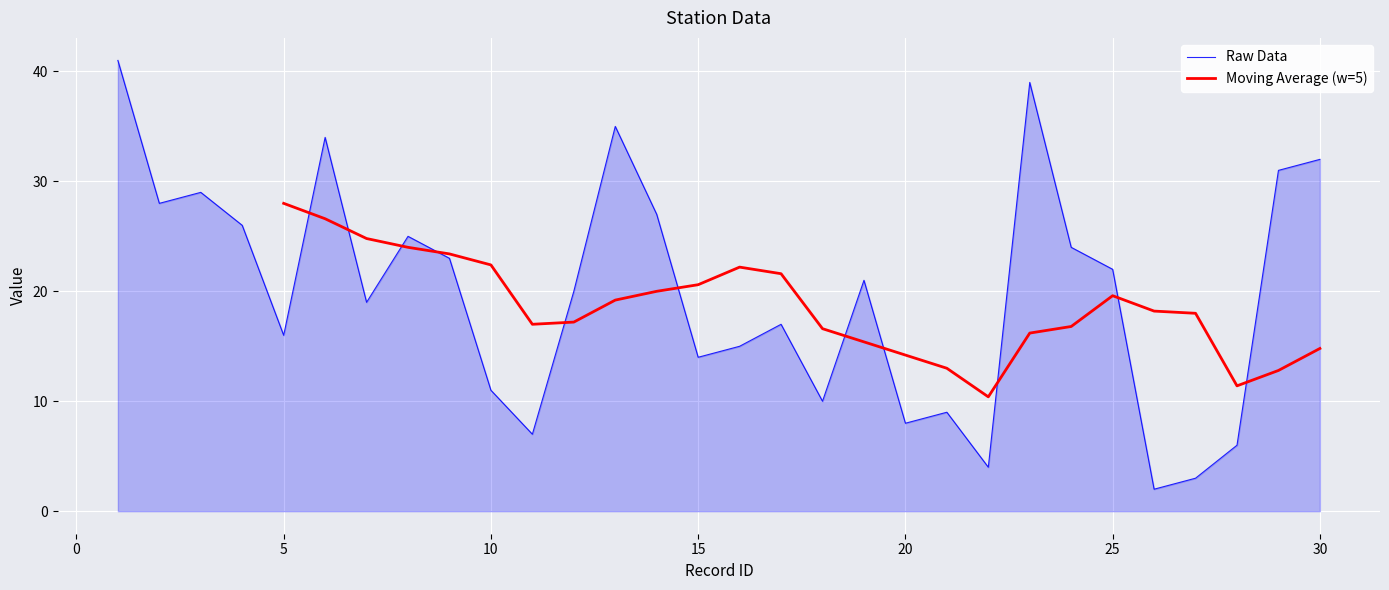

The value at 11 is 7. True or false?

True